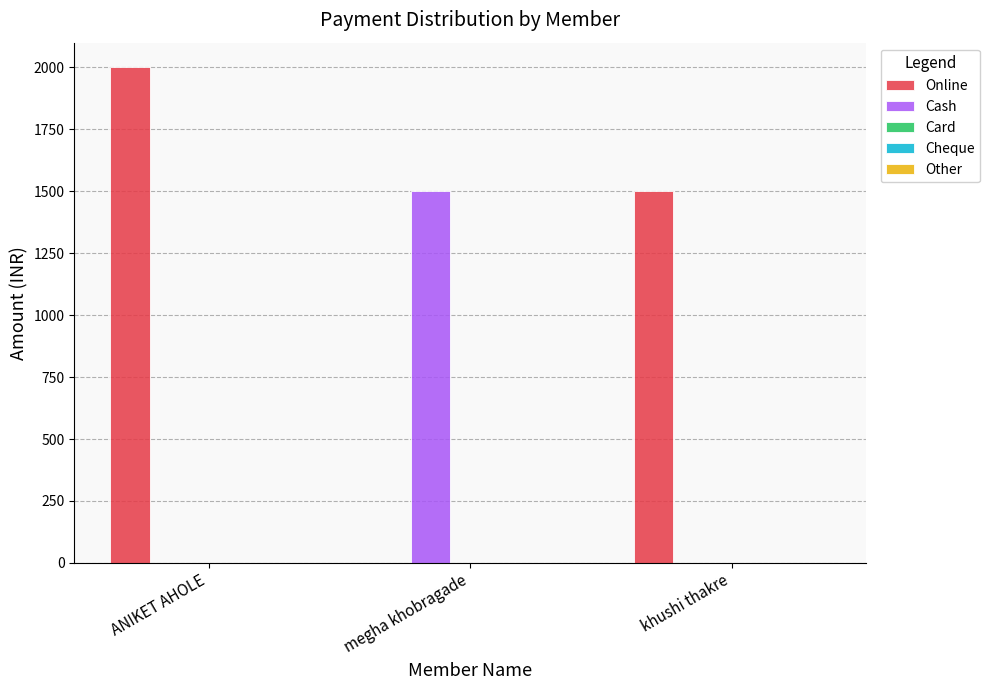

Which label corresponds to the largest value in the chart?

ANIKET AHOLE